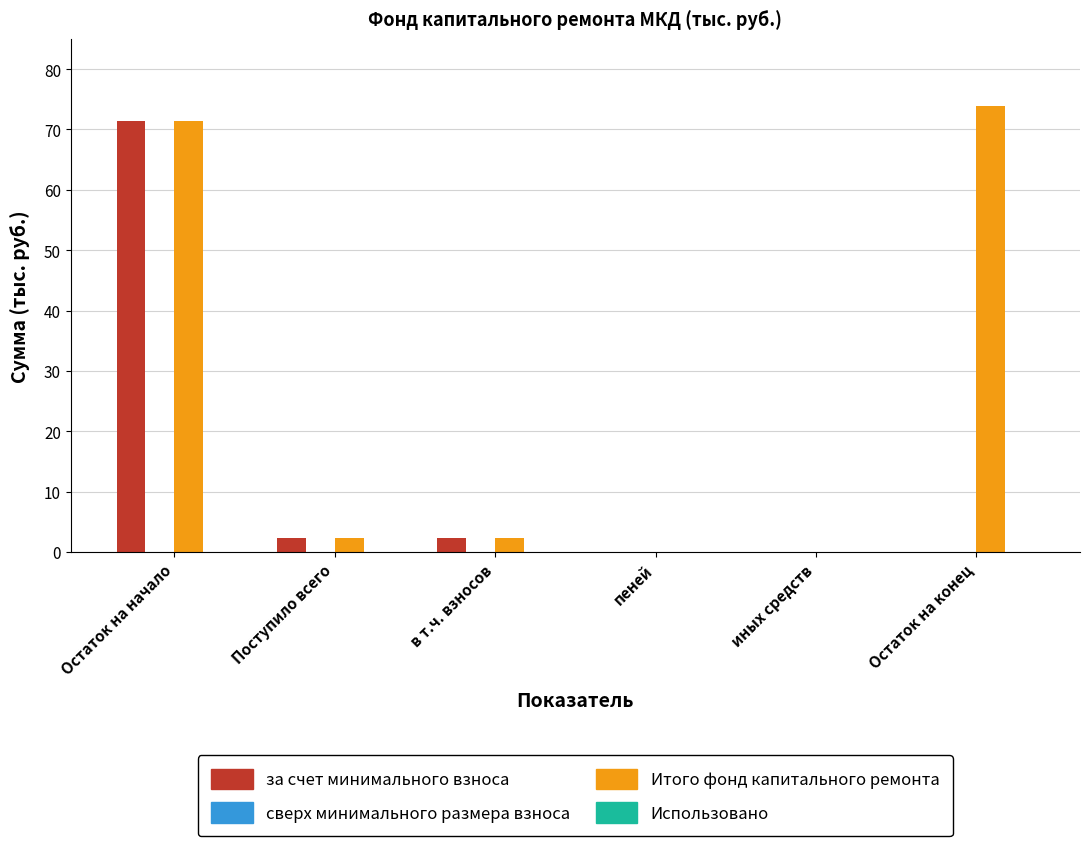

At which category is the sum across all series the highest?

Остаток на начало